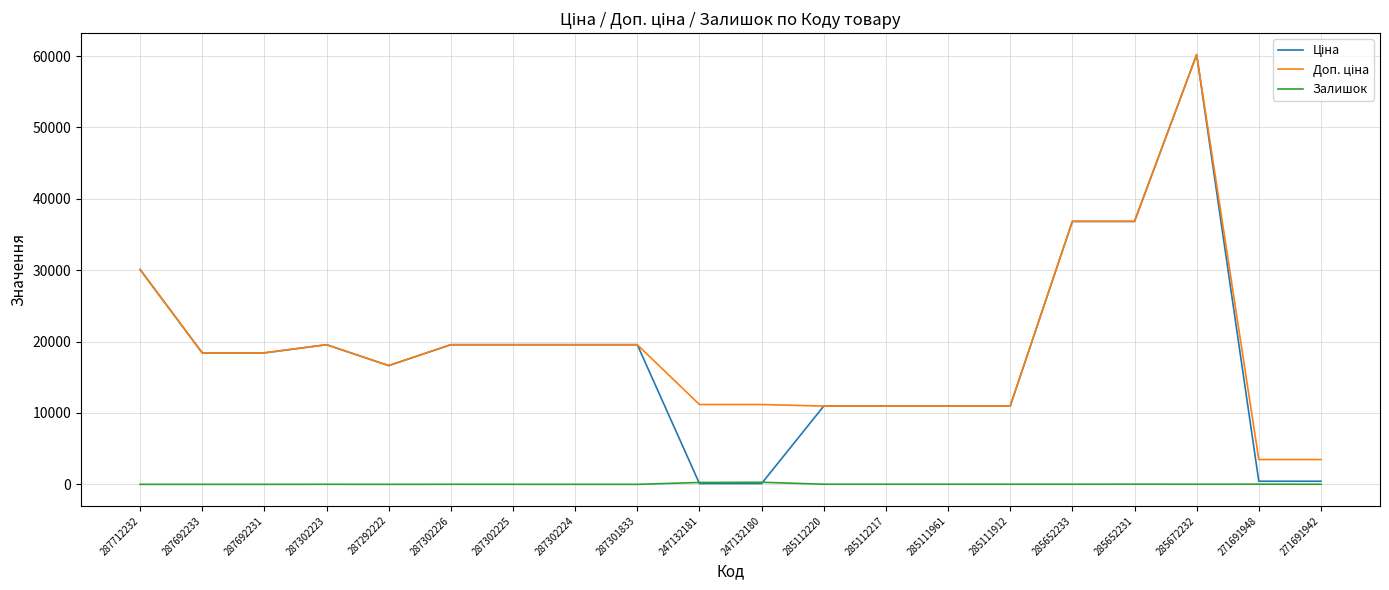

The Залишок series shows 0.0 at 287692233. True or false?

True